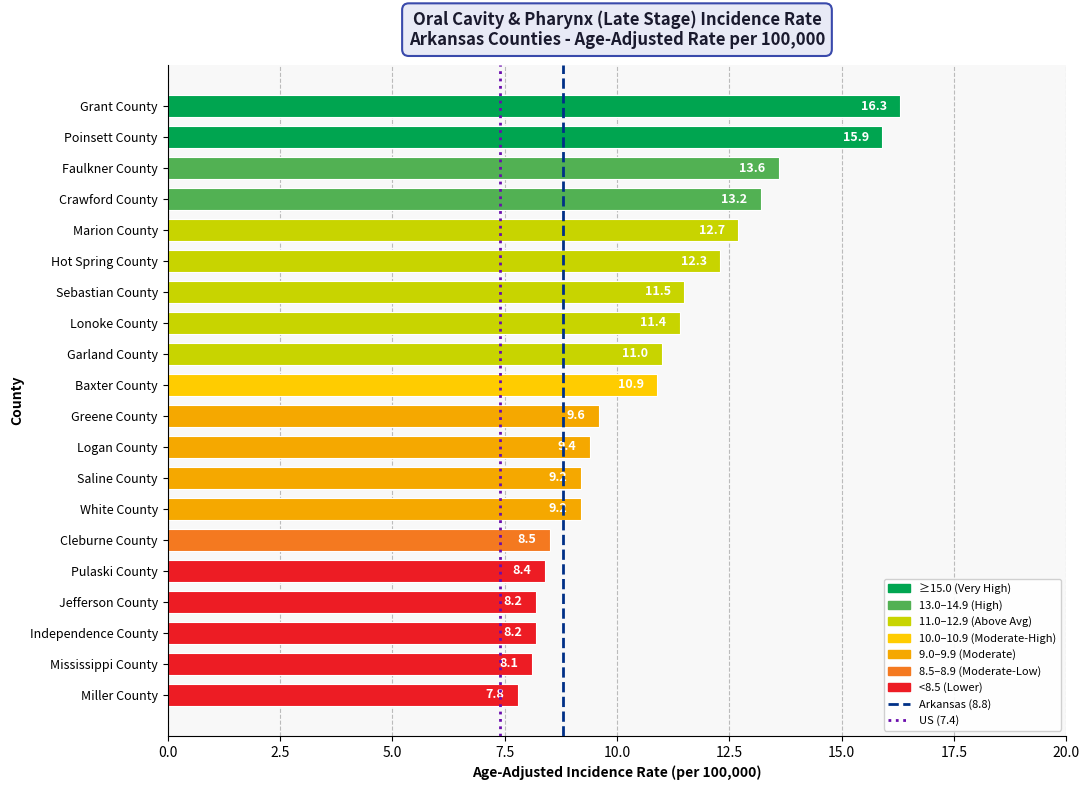

How many series are shown in this chart?

1